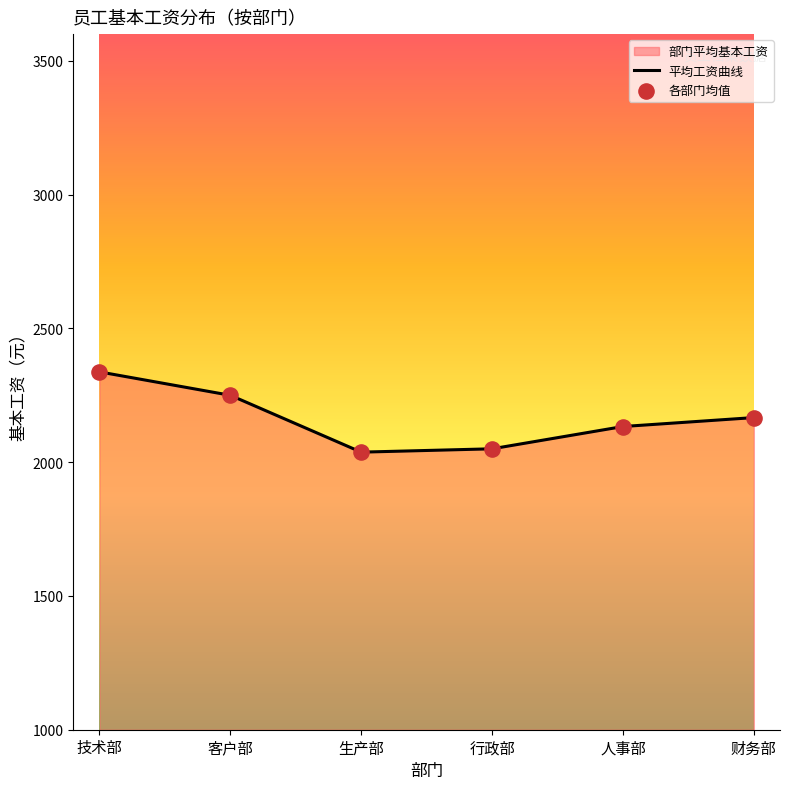

At which category is the sum across all series the highest?

技术部